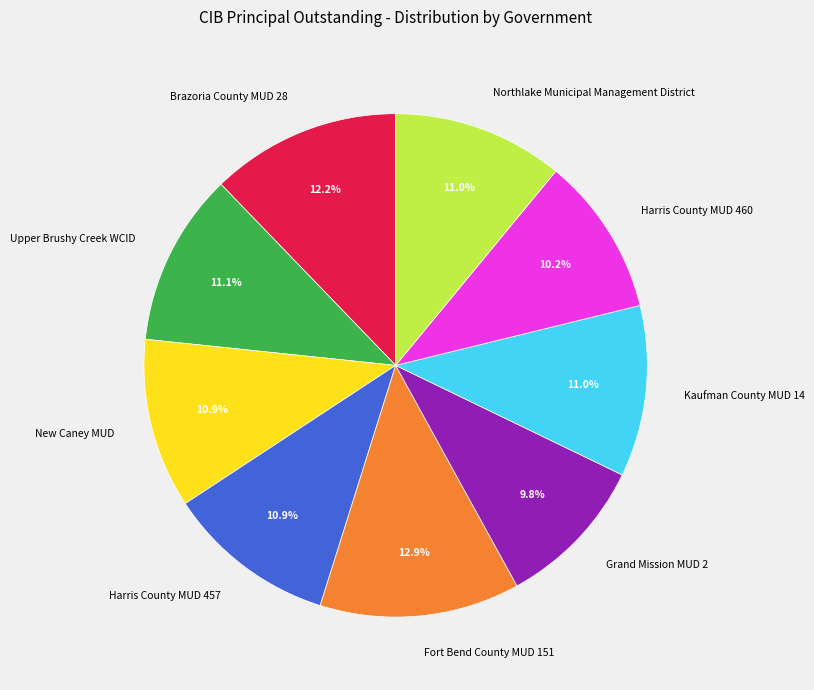

How many slices are in this pie chart?

9